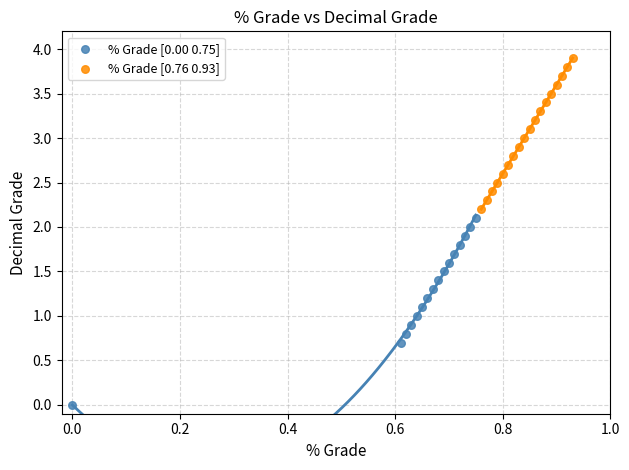

Which series reaches the maximum Y coordinate?

% Grade [0.76 0.93]